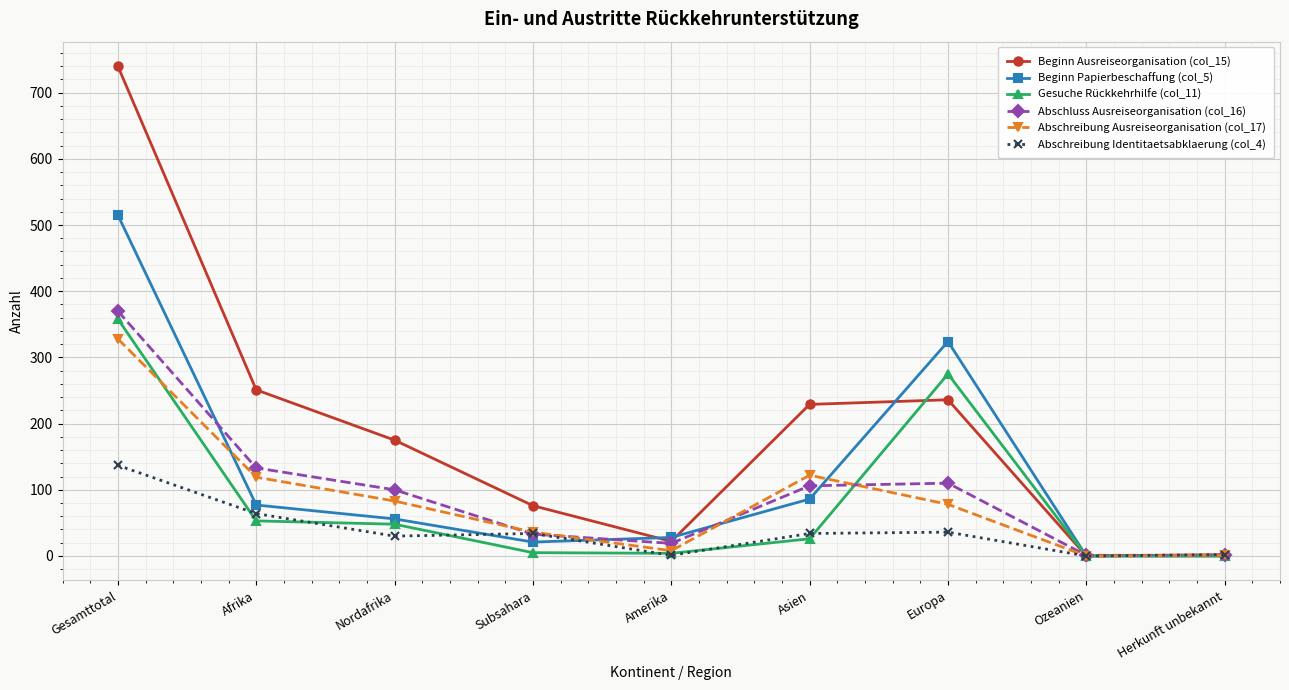

The value of Gesuche Rückkehrhilfe (col_11) at Ozeanien is 0. True or false?

True